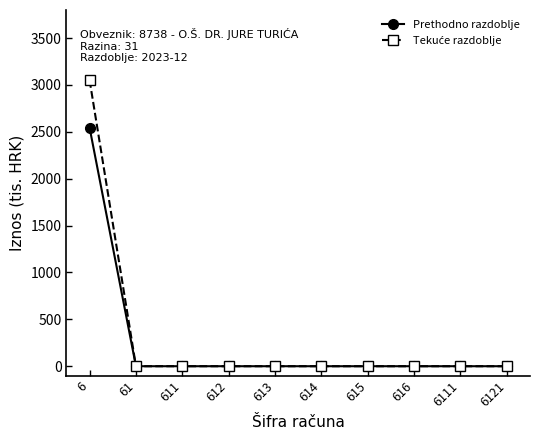

What is the difference between the maximum and minimum values in the Prethodno razdoblje series?

2543.9